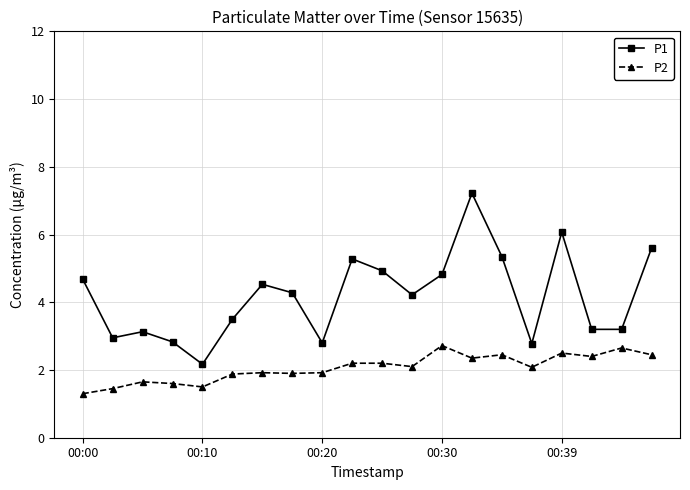

In P2, how many points are lower than both neighbors (excluding endpoints)?

6